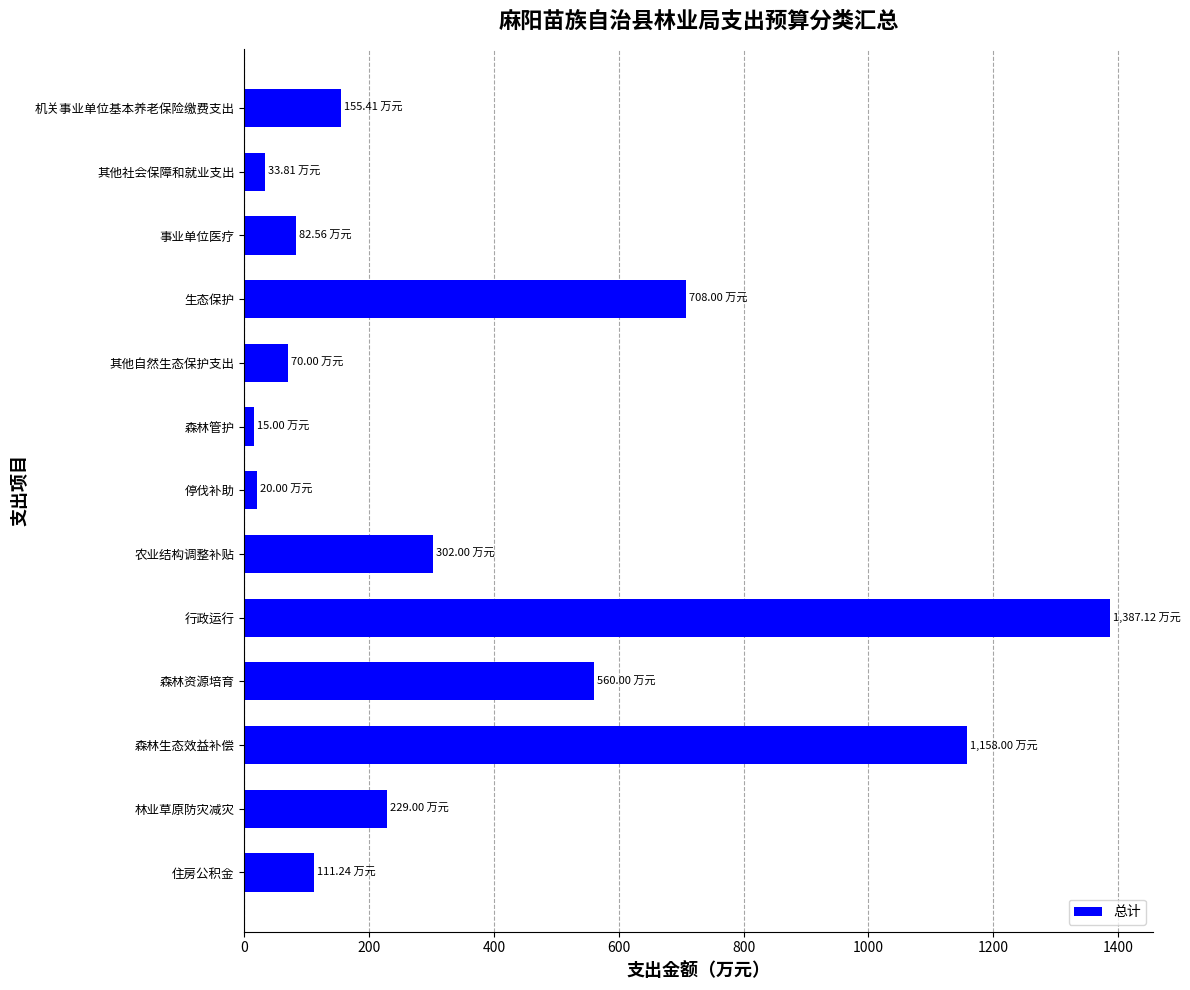

Does the chart contain stacked bars?

No